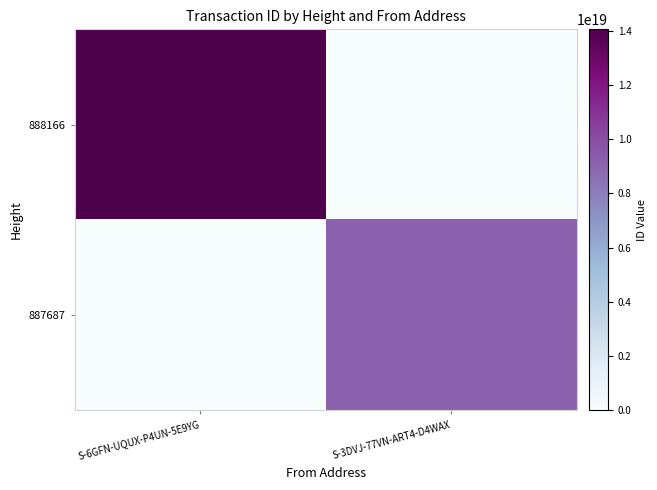

Count the number of categories in the chart.

2